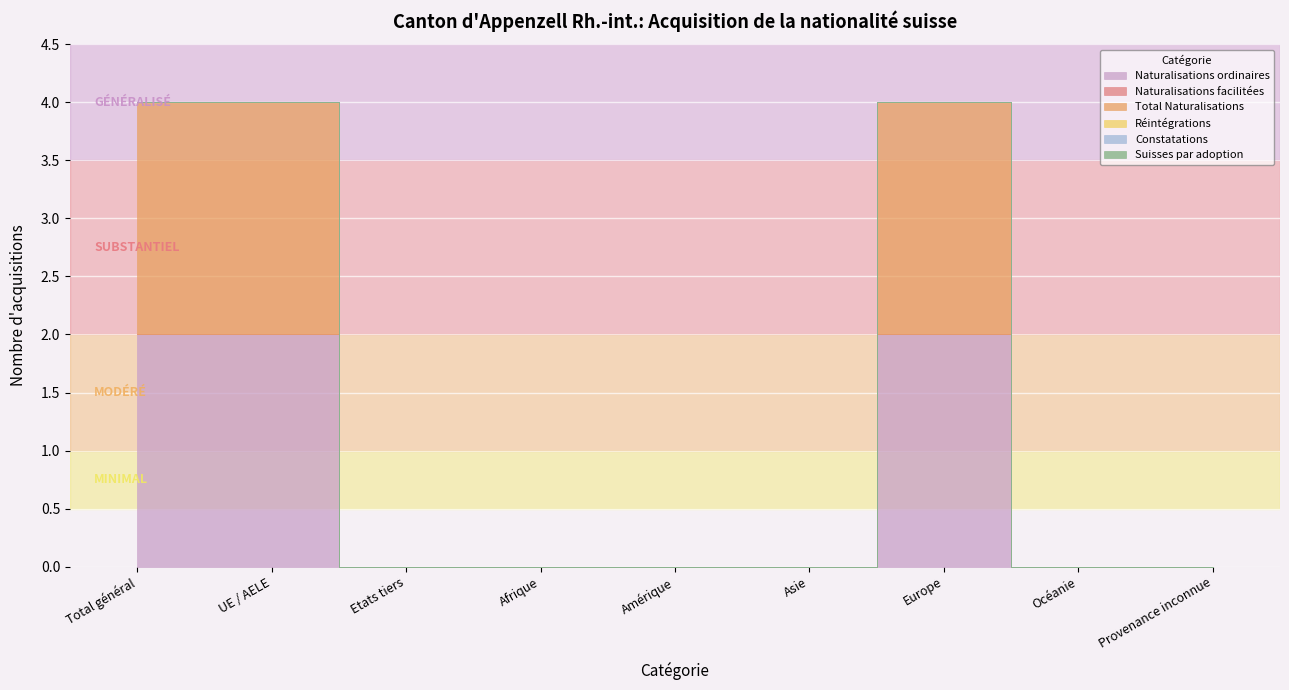

How many interior local peaks does the Total Naturalisations series have?

1